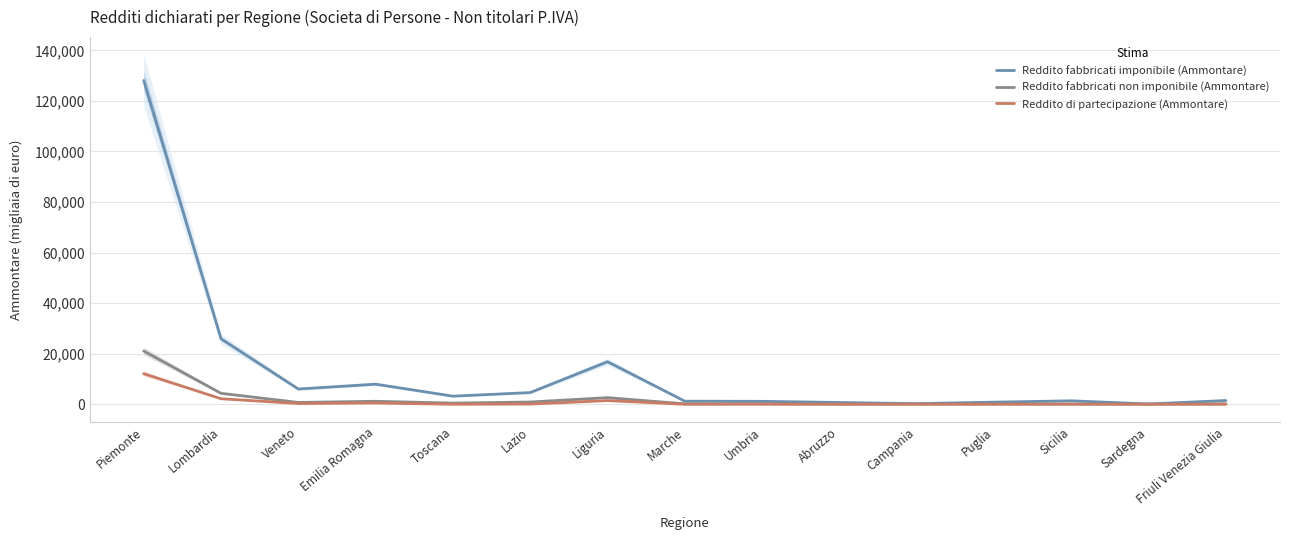

What is the lowest value of the Reddito fabbricati imponibile (Ammontare) series?

108